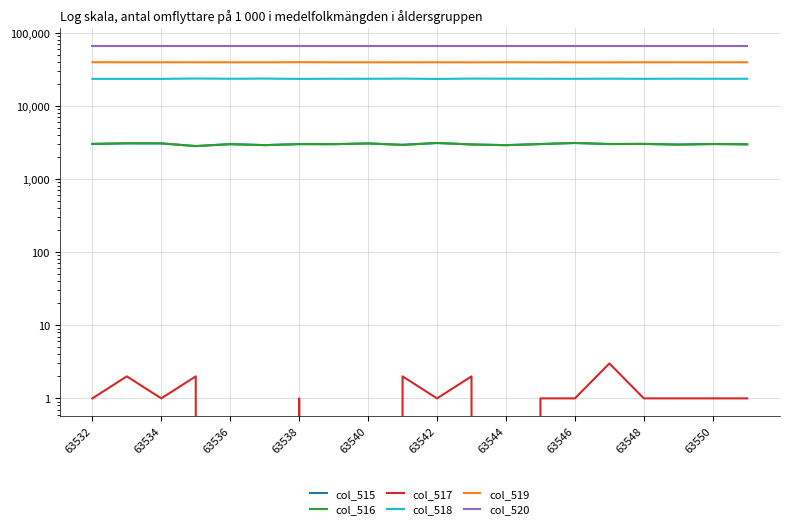

How many lines are shown in the chart?

6